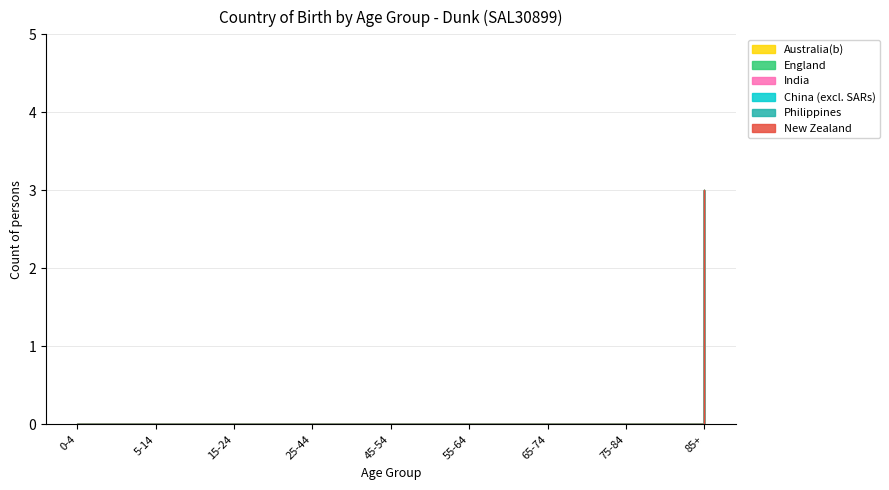

True or false: New Zealand and Australia(b) cross at least once.

False